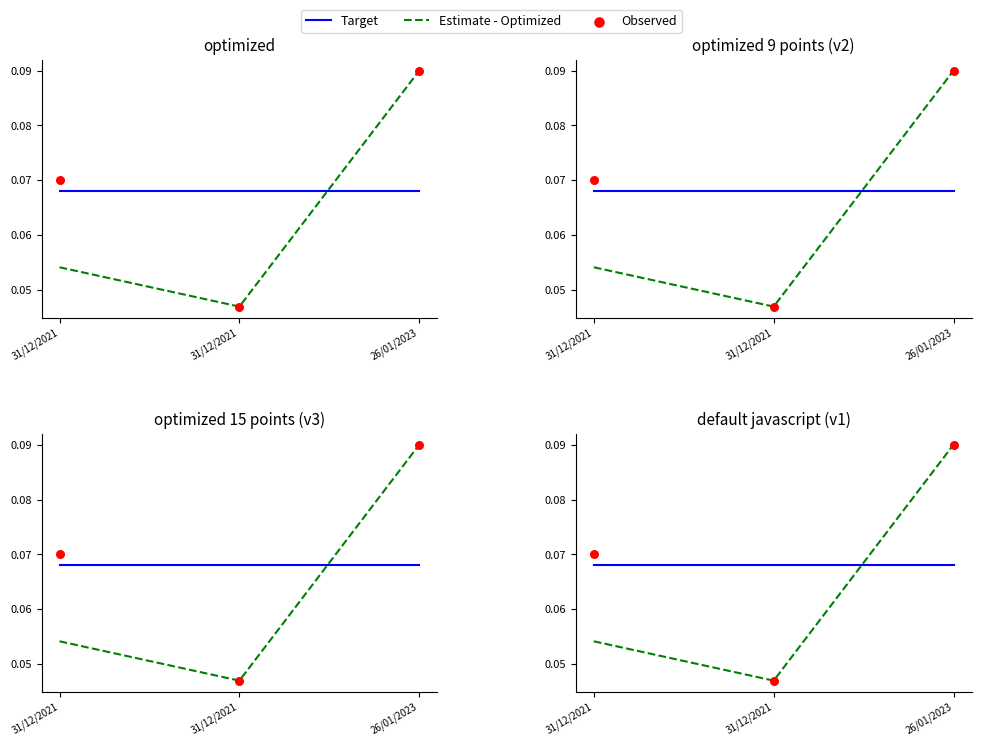

What are all the series names shown in the legend?

Target, Estimate - Optimized, Observed